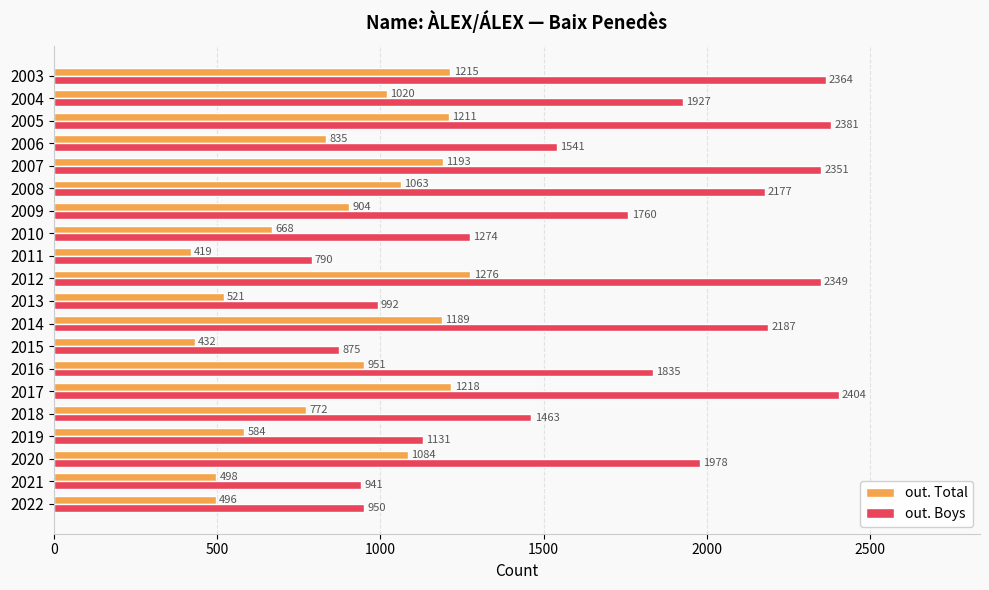

At which label is out. Total closest to 847?

2006